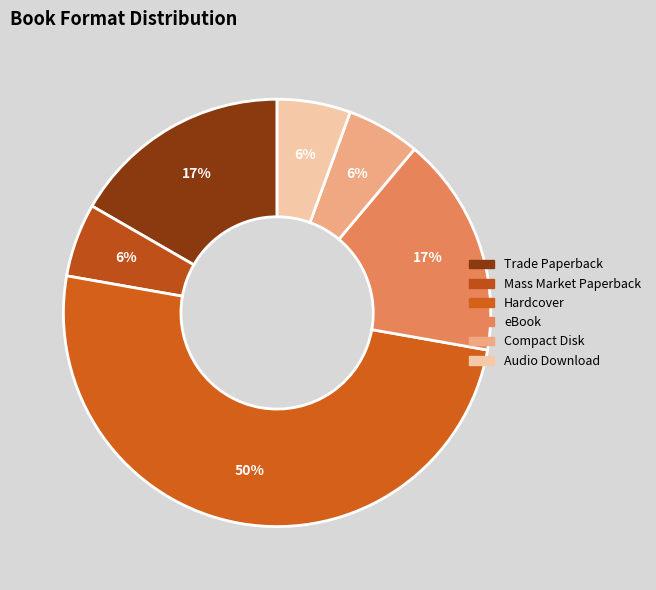

To the nearest percent, what is the difference between the largest and smallest slice percentages?

44%